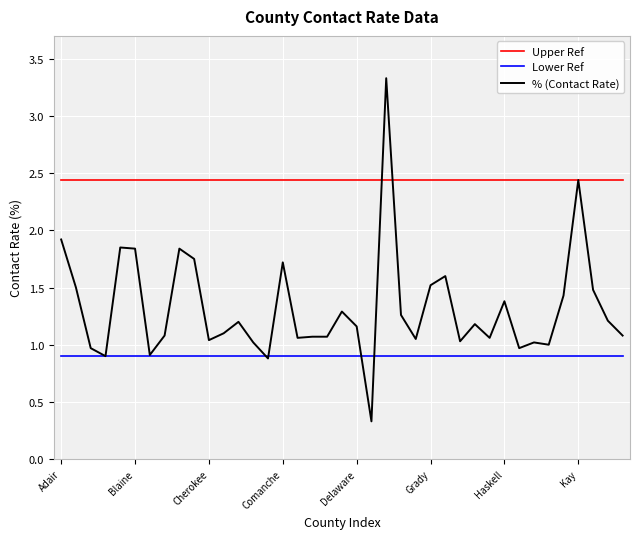

List the series in order of their overall mean, highest first.

Upper Ref, % (Contact Rate), Lower Ref